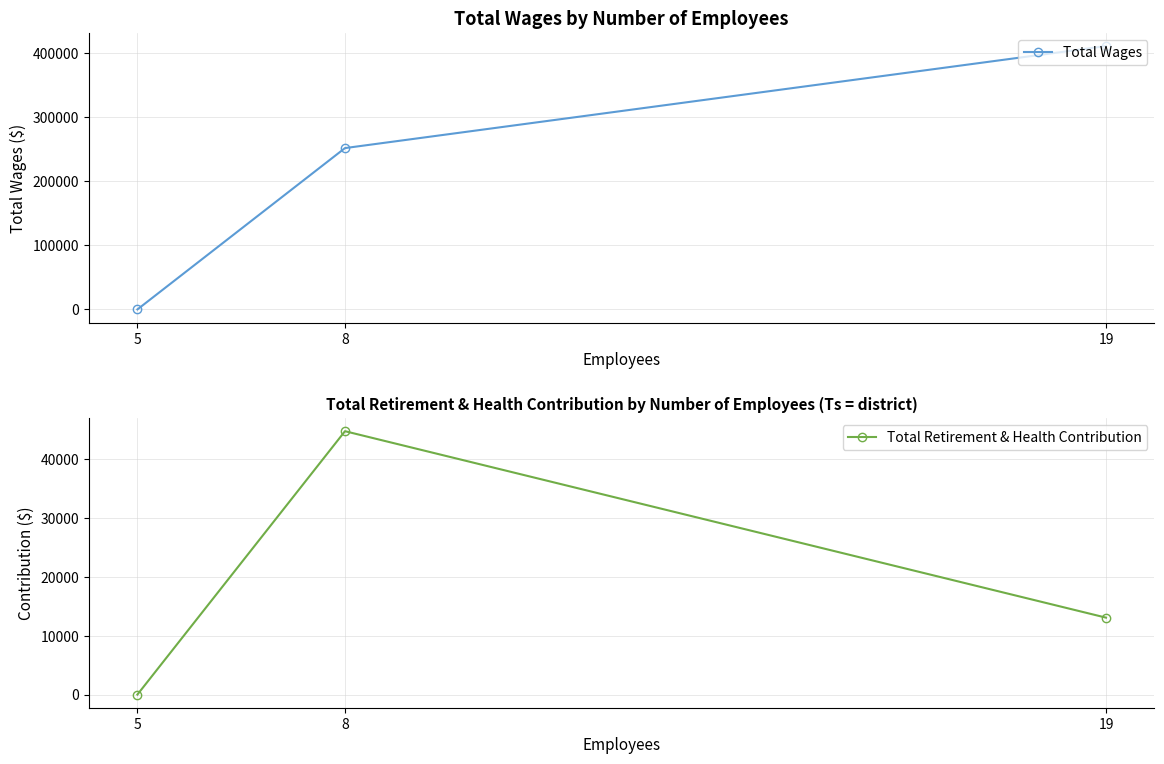

What is the maximum value for Total Wages?

411531